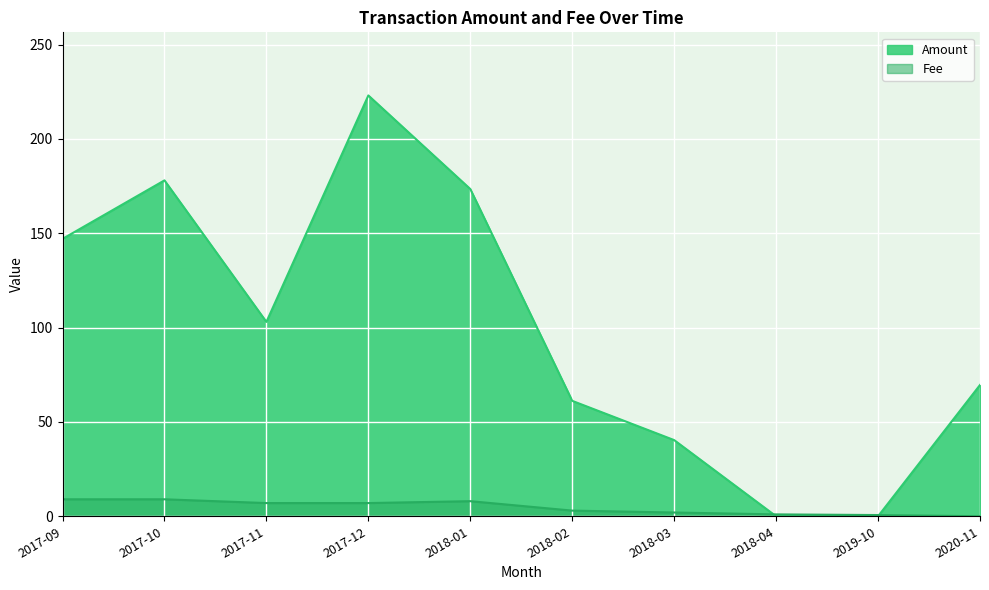

Is the value of Amount at 2020-11 greater than the value of Fee at 2018-03?

Yes